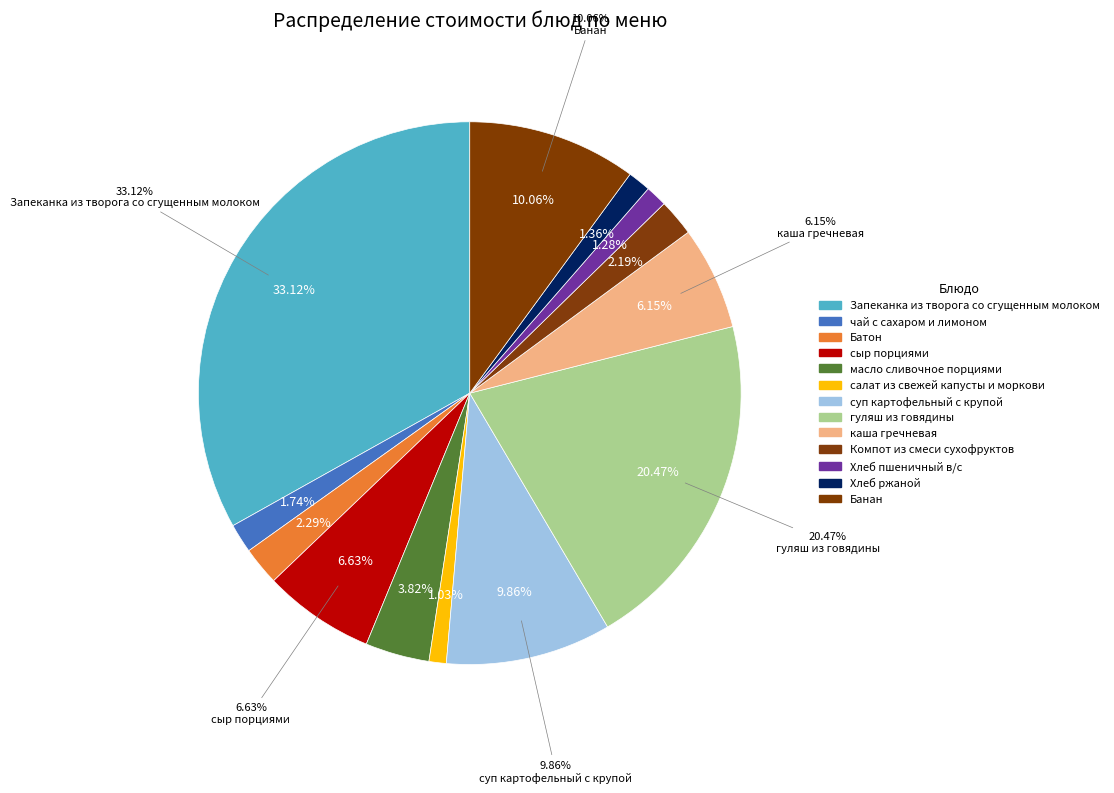

Combined, what portion of the pie is сыр порциями and масло сливочное порциями?

10.5%